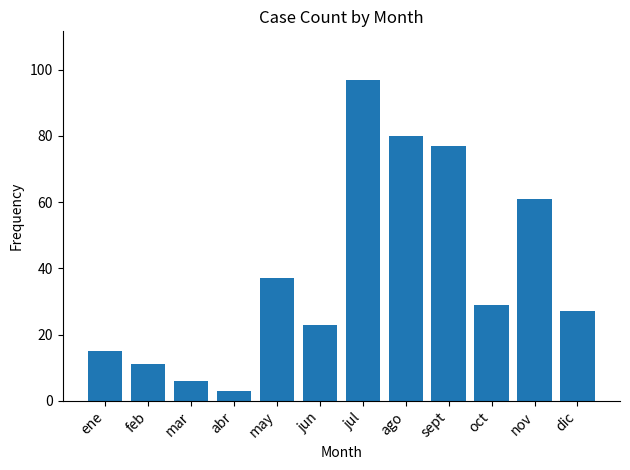

What position from the right is sept?

4